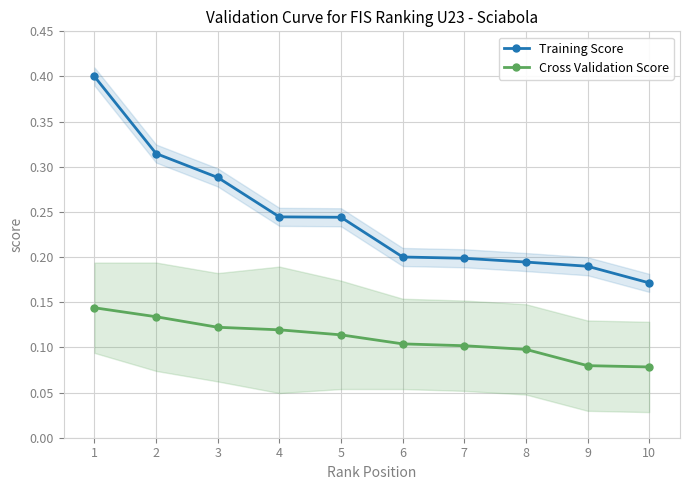

True or false: Cross Validation Score and Training Score intersect in this chart.

False